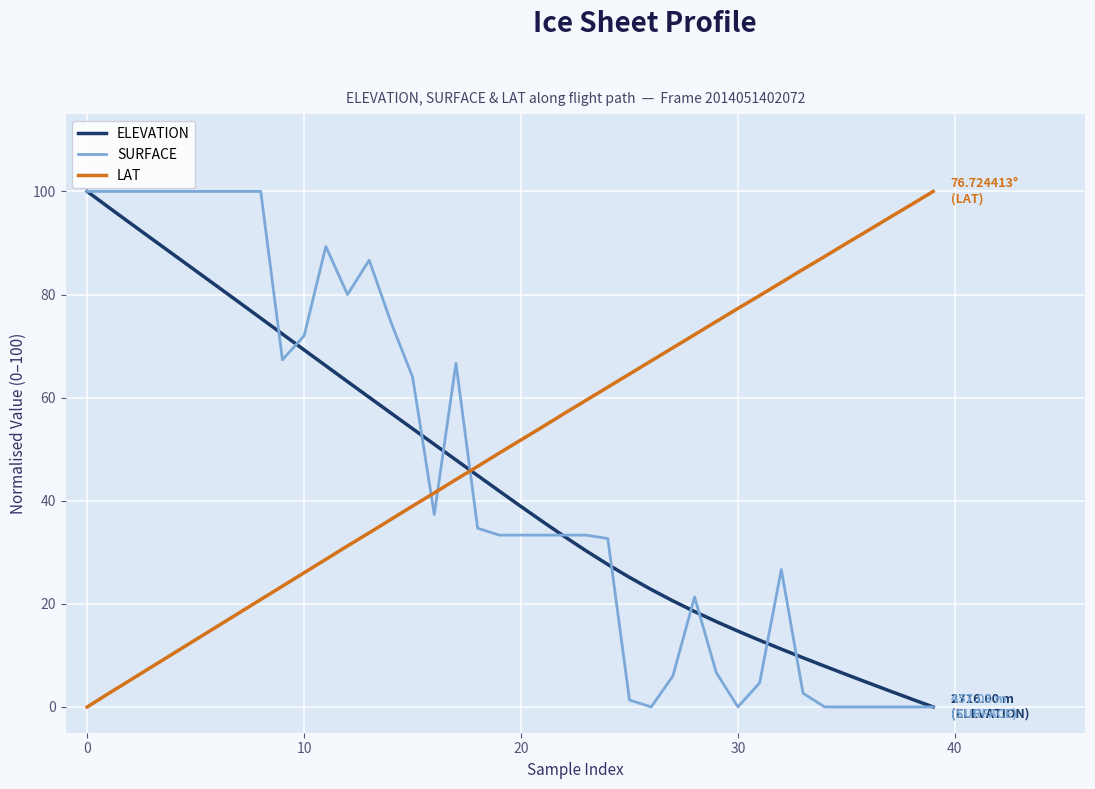

How many intersections are there between ELEVATION and LAT?

1